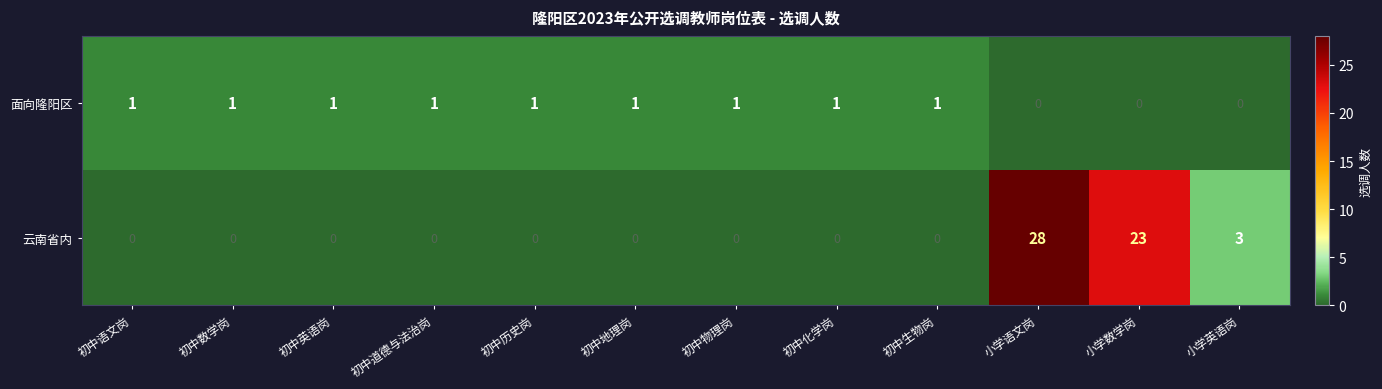

Which category has the highest value across all series?

小学语文岗